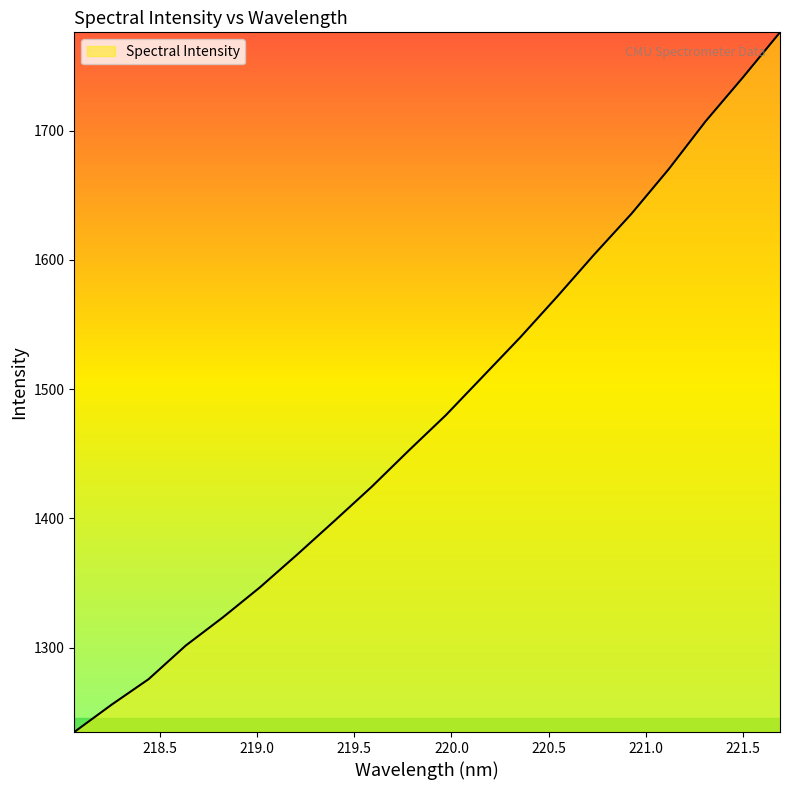

What is the maximum value shown in the chart?

1776.0